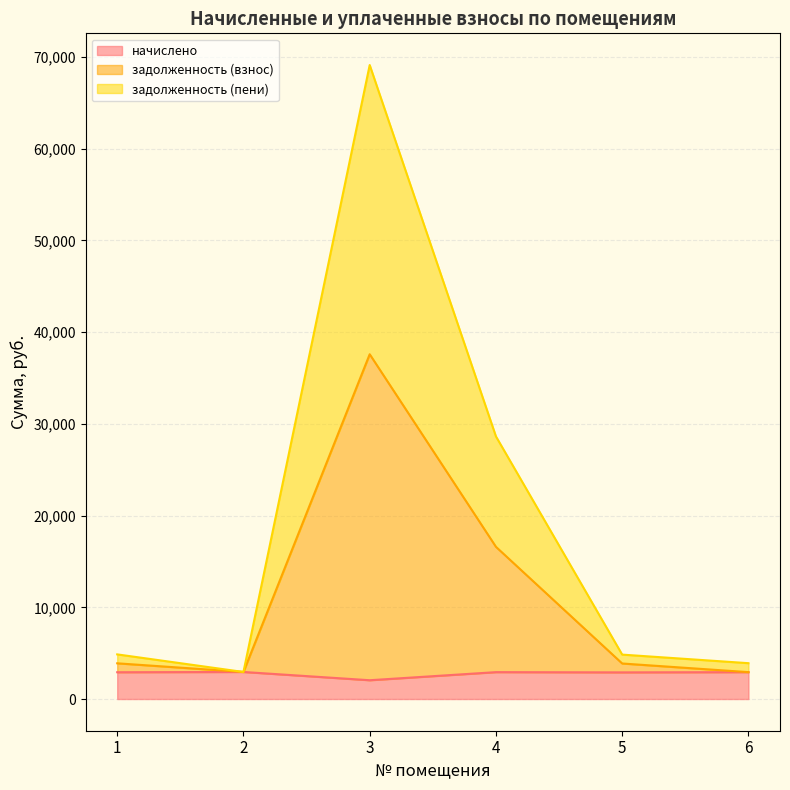

Which has a higher value, 3 or 4?

4